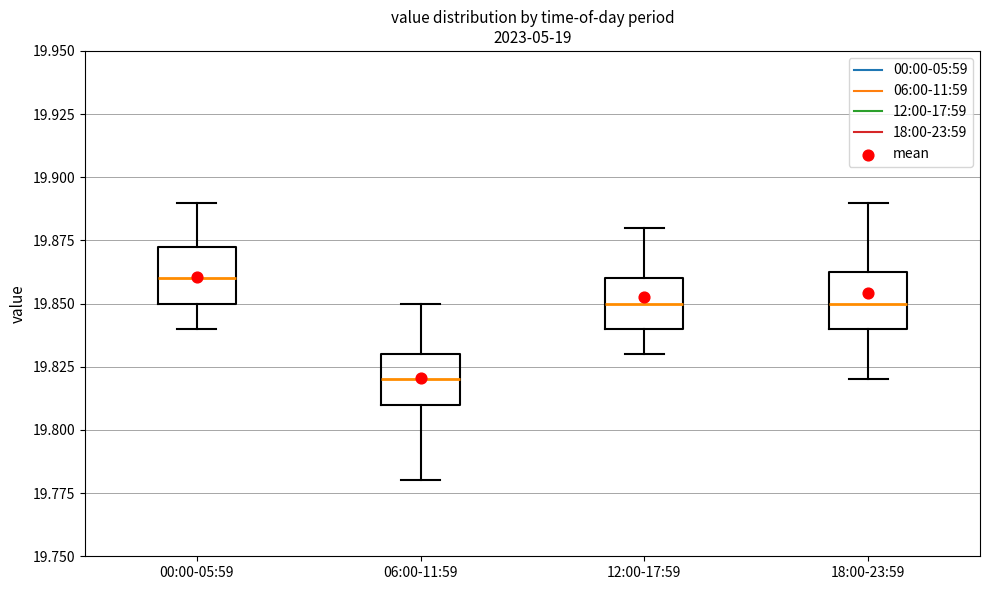

Reading left to right, read every box against the y-axis: the position of its median line, the range the box covers, and the ends of its whiskers. The values are not printed on the chart, so give them approximately, as read against the axis.

00:00-05:59: median 19.860, box 19.850 to 19.875, whiskers 19.840 to 19.890
06:00-11:59: median 19.820, box 19.810 to 19.830, whiskers 19.780 to 19.850
12:00-17:59: median 19.850, box 19.840 to 19.860, whiskers 19.830 to 19.880
18:00-23:59: median 19.850, box 19.840 to 19.865, whiskers 19.820 to 19.890